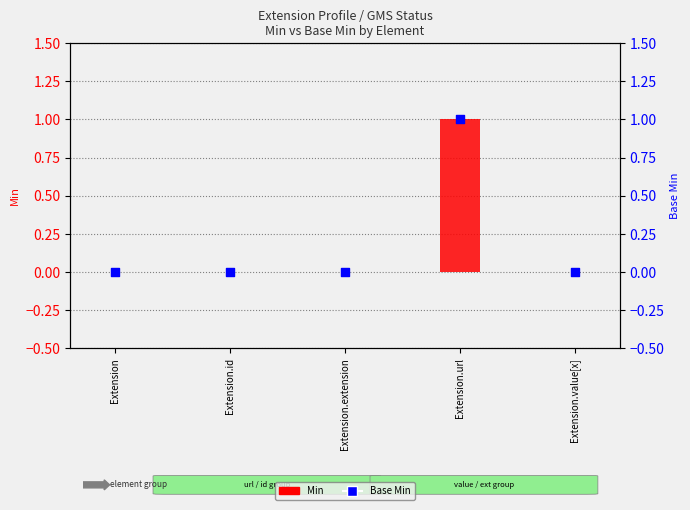

At how many categories does at least one series exceed 0?

1